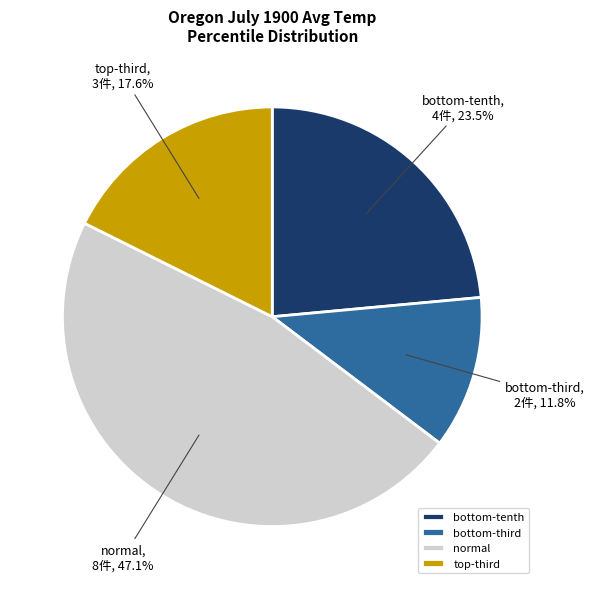

Count the number of slices in the pie.

4